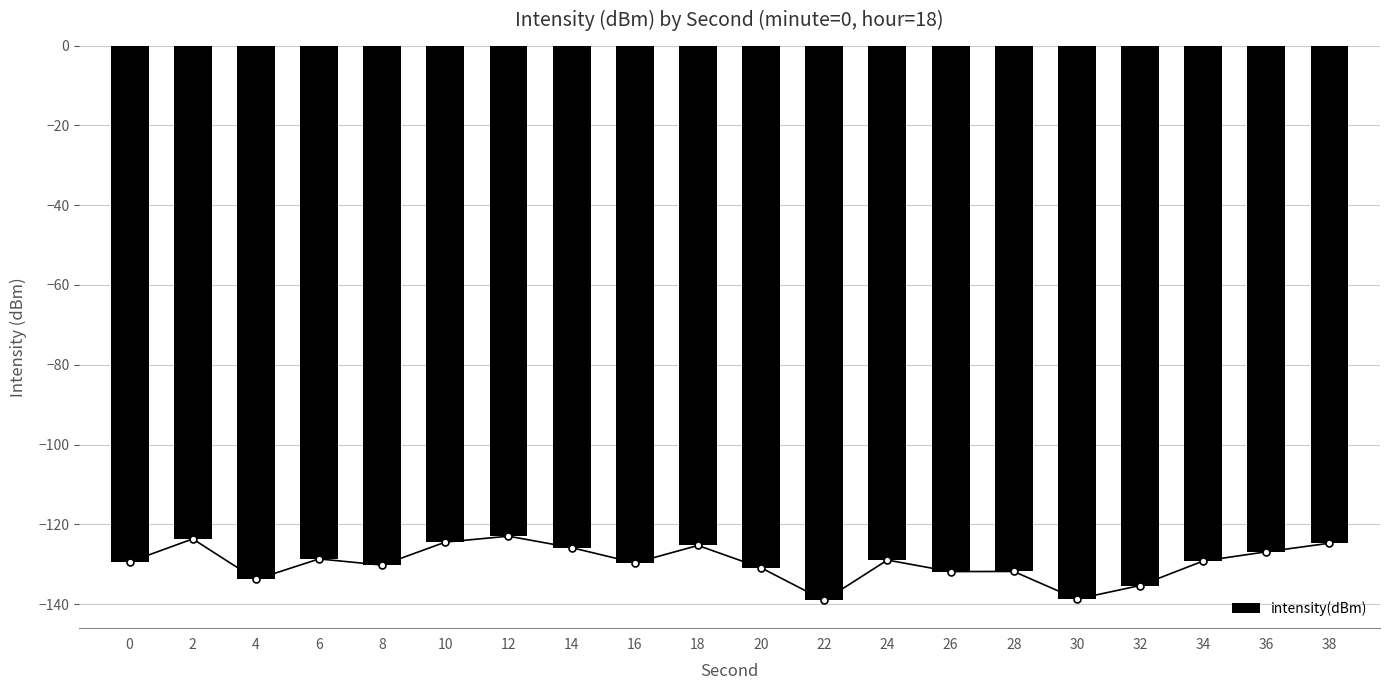

Reading left to right, transcribe all the data shown in this chart.

0=-129.4	2=-123.7	4=-133.8	6=-128.7	8=-130.2	10=-124.5	12=-123.0	14=-125.9	16=-129.7	18=-125.3	20=-130.9	22=-139.1	24=-129.0	26=-131.9	28=-131.8	30=-138.7	32=-135.3	34=-129.2	36=-126.9	38=-124.7